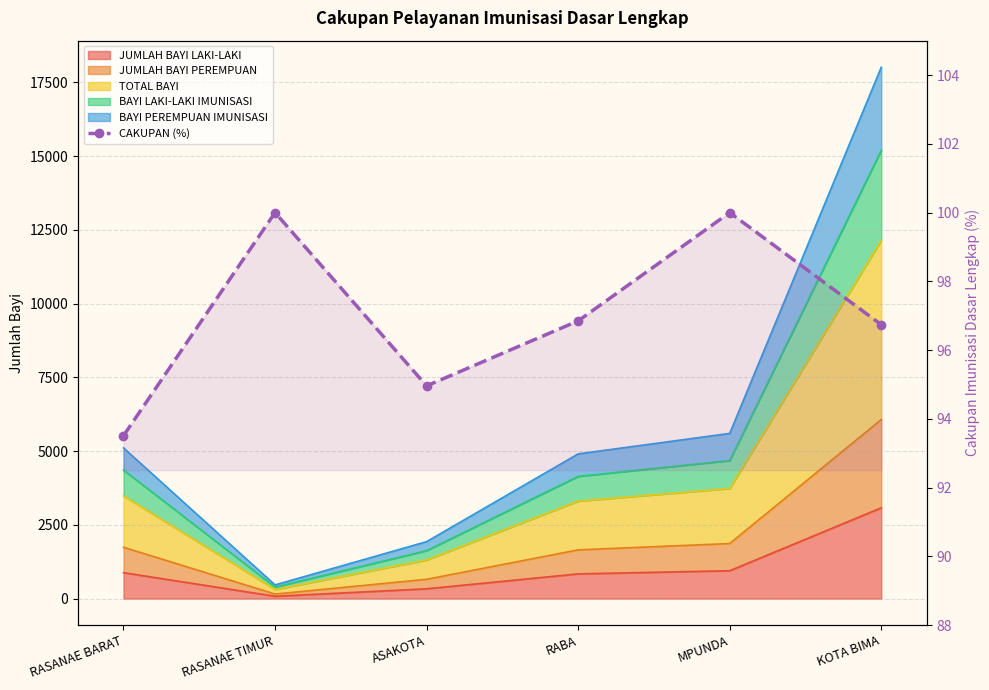

What is the ratio of the value at RASANAE TIMUR to the value at RABA?

1.0